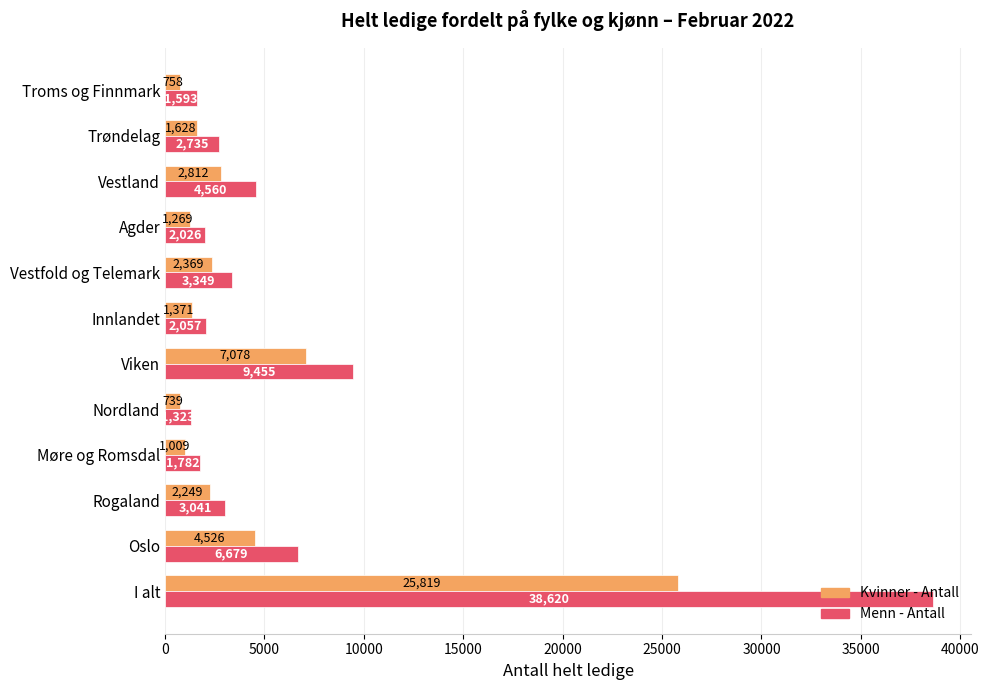

What are all the series names shown in the legend?

Kvinner - Antall, Menn - Antall